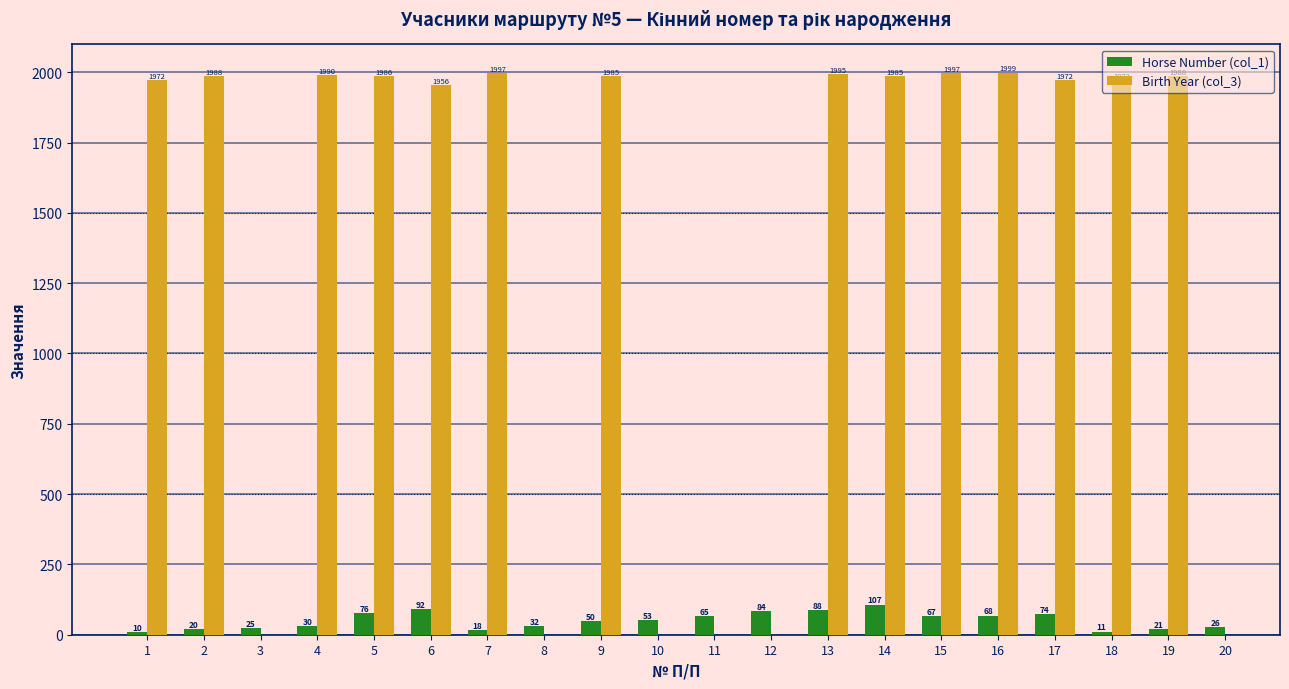

Is it true that Birth Year (col_3) equals 793.8 at 9?

False